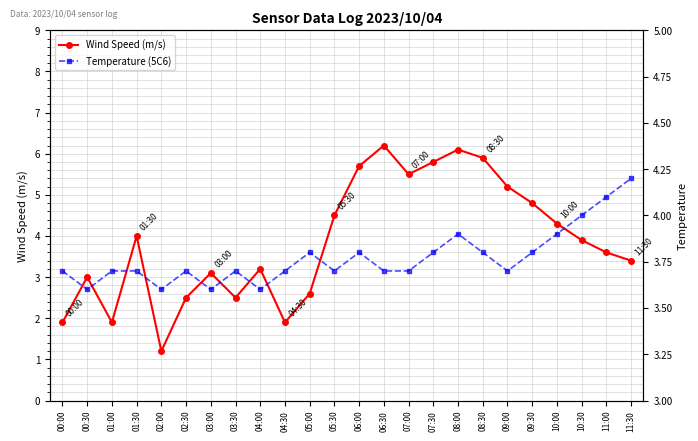

Is this an area chart (filled region under the line)?

No